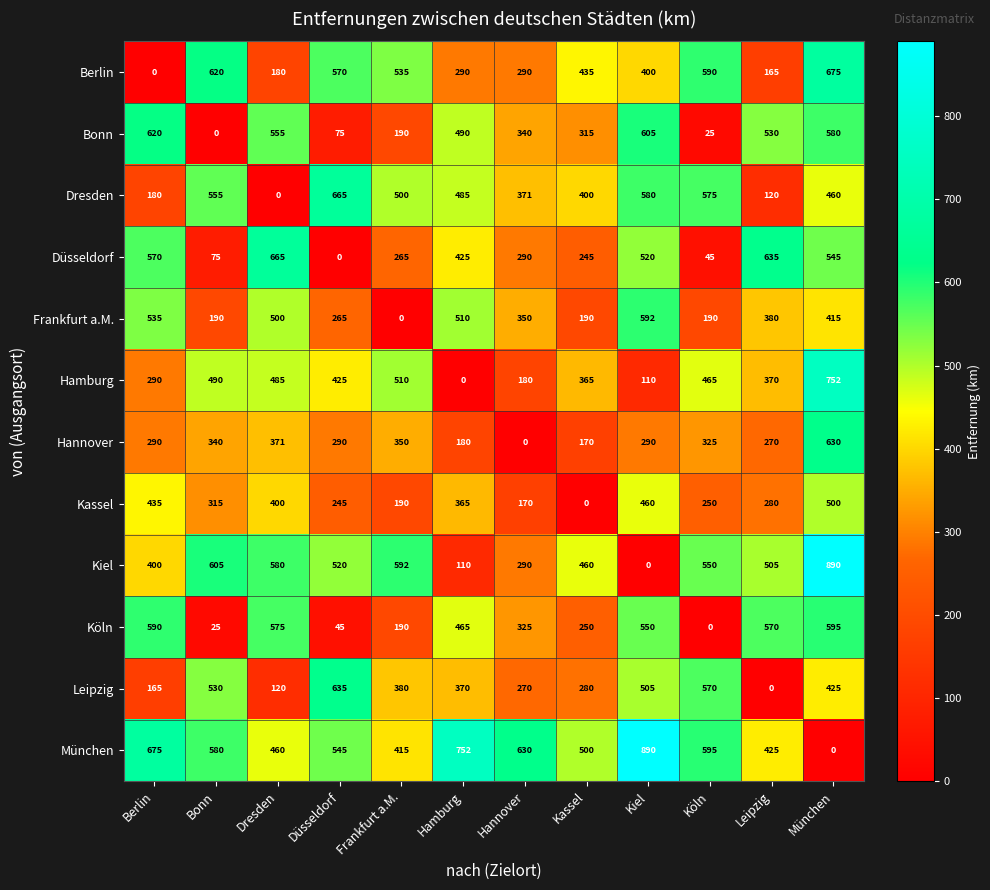

What is the spread (max minus min) of values at Kassel?

500